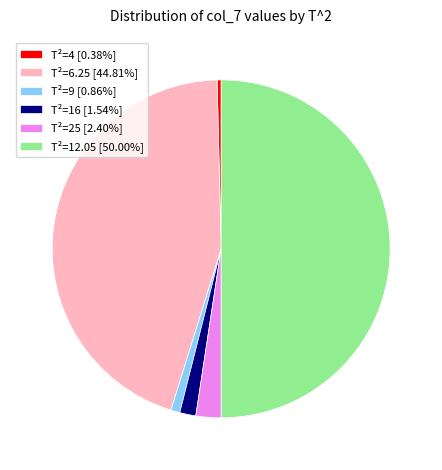

Does T²=4 [0.38%] account for over 50% of the chart?

No